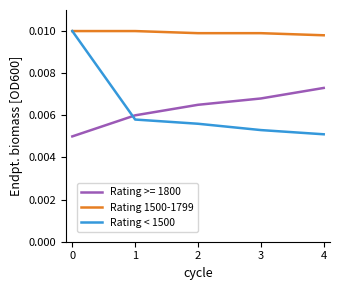

How many times do Rating < 1500 and Rating >= 1800 cross each other?

1